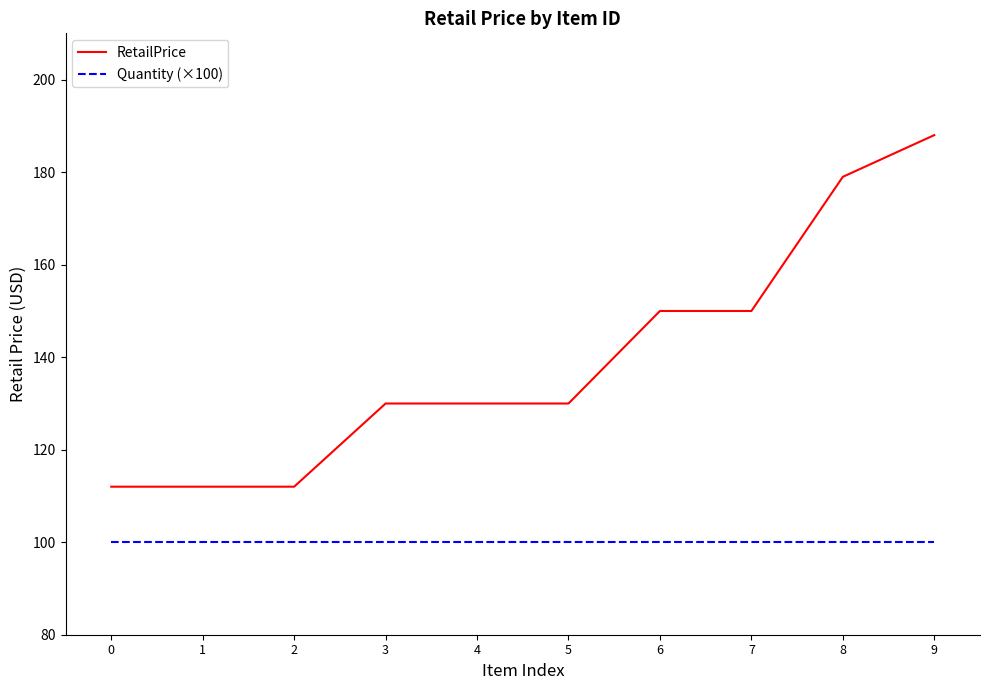

What is the sum of the RetailPrice values at 2 and 3?

242.0